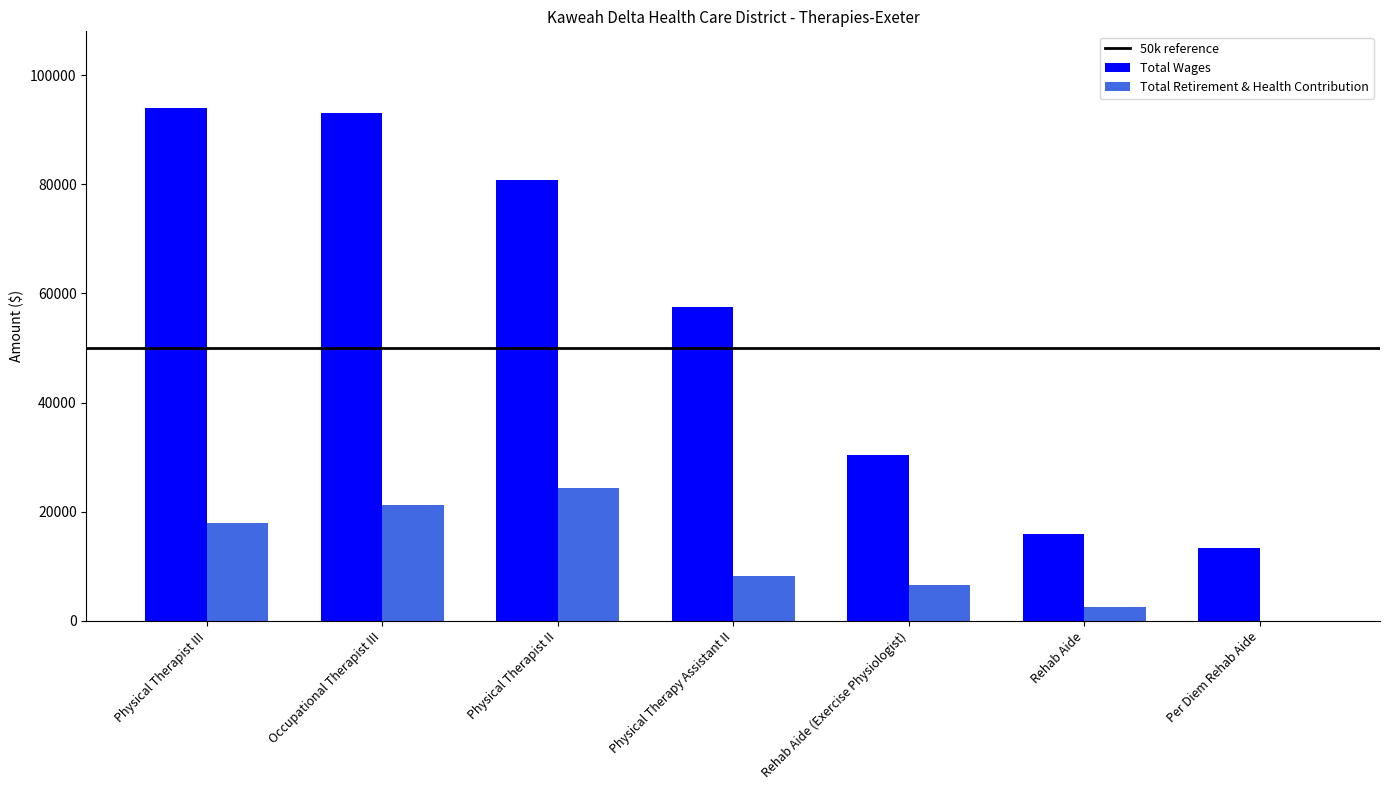

Is it true that Total Retirement & Health Contribution equals 6553 at Rehab Aide (Exercise Physiologist)?

True